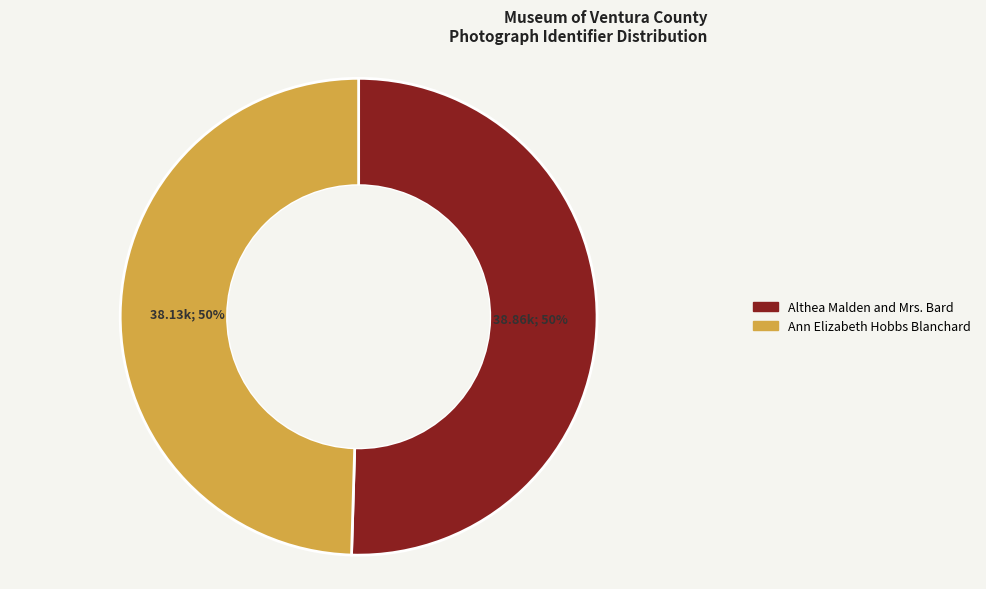

To the nearest percent, what is the combined percentage of Ann Elizabeth Hobbs Blanchard and Althea Malden and Mrs. Bard?

100%